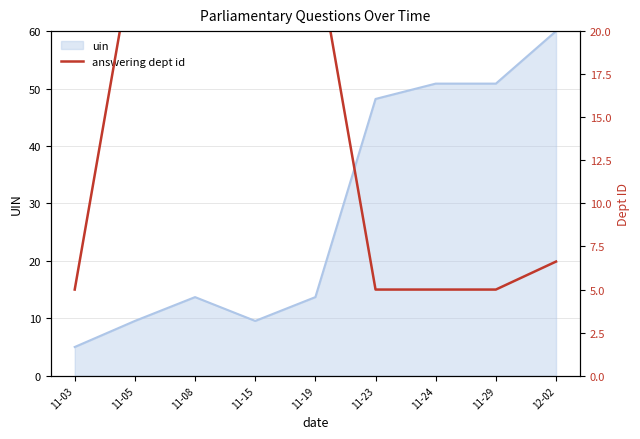

At which label does uin reach its peak?

12-02